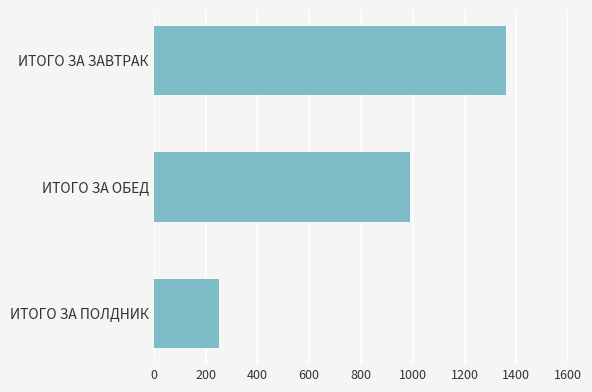

What is the maximum value shown in the chart?

1359.1